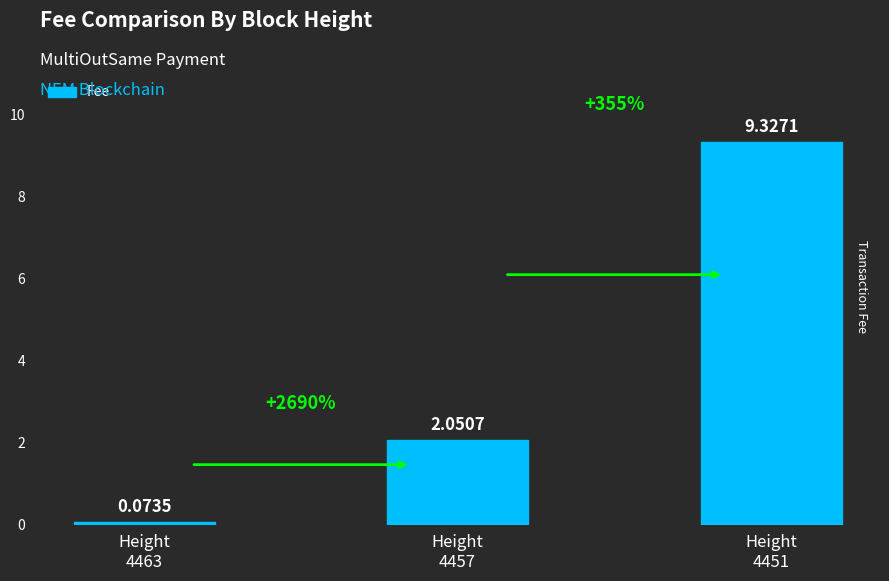

At which category does the chart reach its minimum across all series?

Height
4463